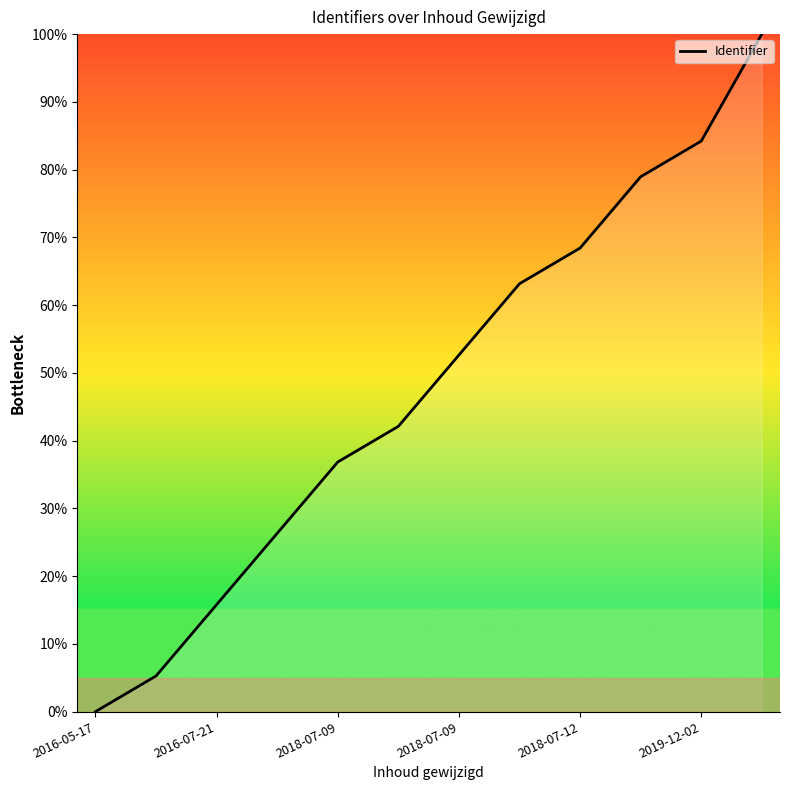

What is the difference between the maximum and minimum values?

100.0